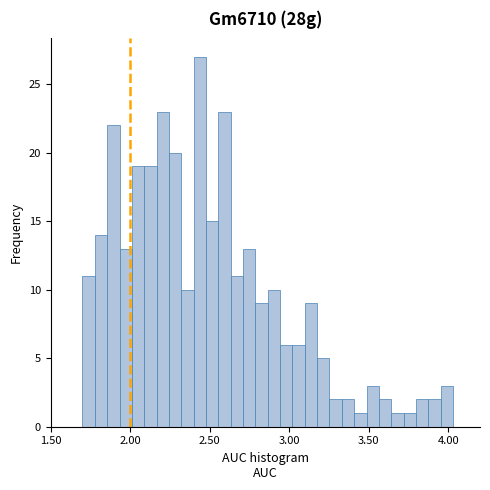

Around what value on the x-axis is the tallest bar? Give the approximate position of its centre, as read against the axis.

2.45